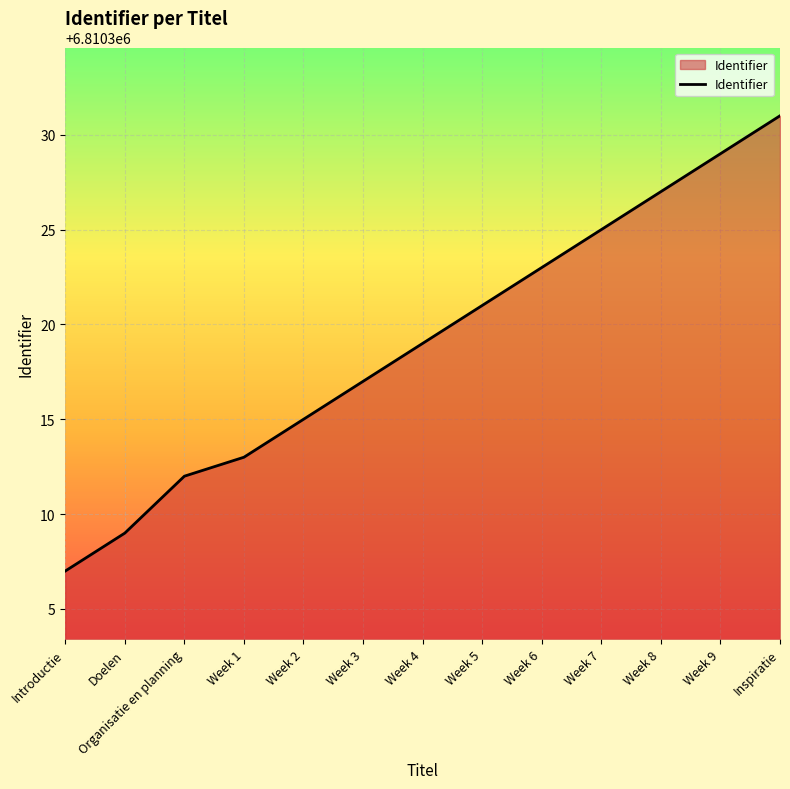

List the labels in order of value, smallest first.

Introductie, Doelen, Organisatie en planning, Week 1, Week 2, Week 3, Week 4, Week 5, Week 6, Week 7, Week 8, Week 9, Inspiratie